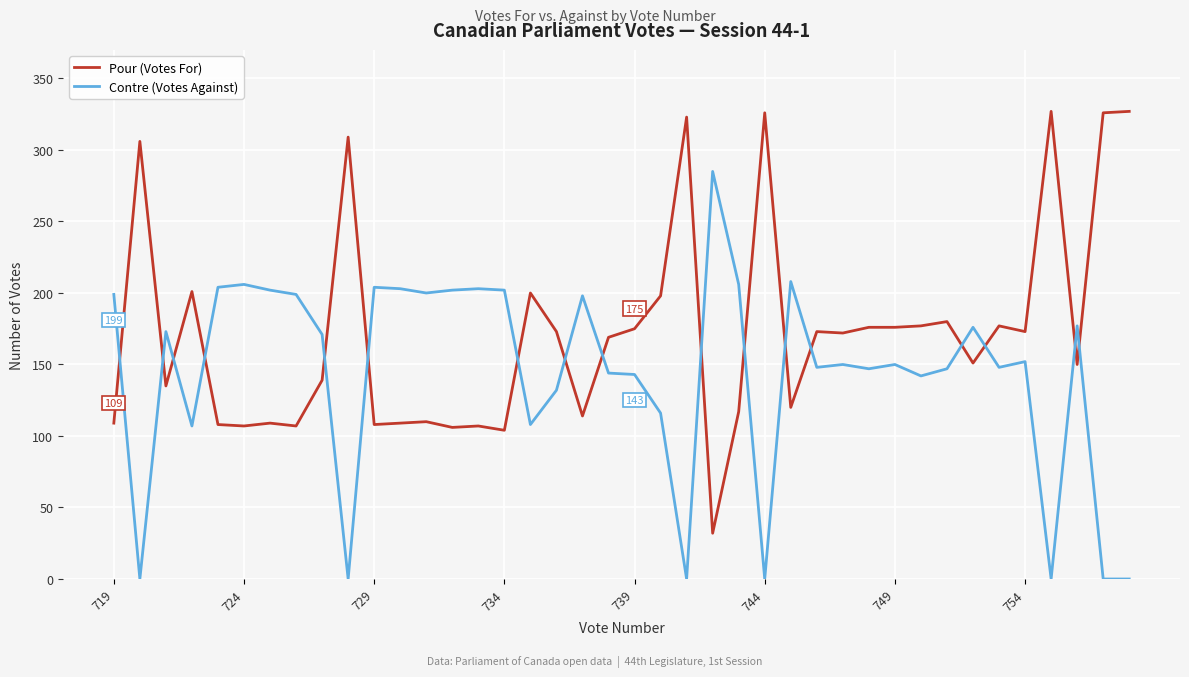

After their last crossing, which series has the higher values: Pour (Votes For) or Contre (Votes Against)?

Pour (Votes For)